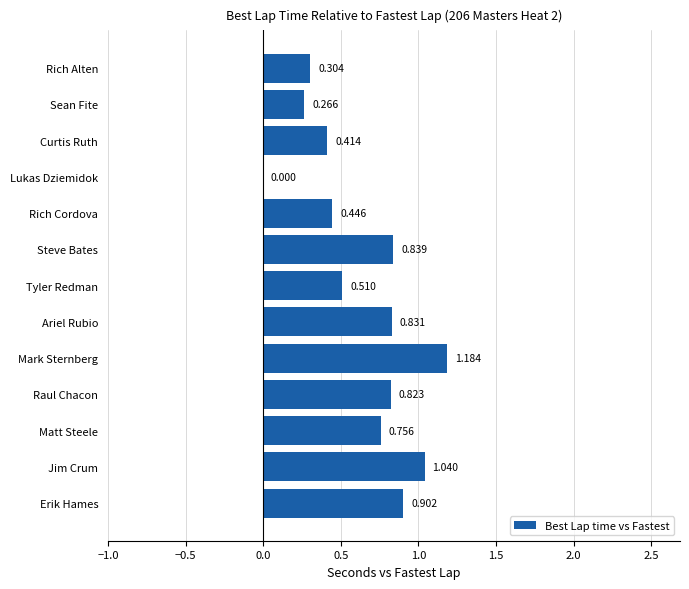

Between Curtis Ruth and Ariel Rubio, which is larger?

Ariel Rubio